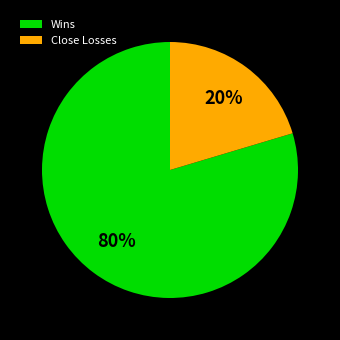

Is it true that Close Losses is 20% of the pie?

True